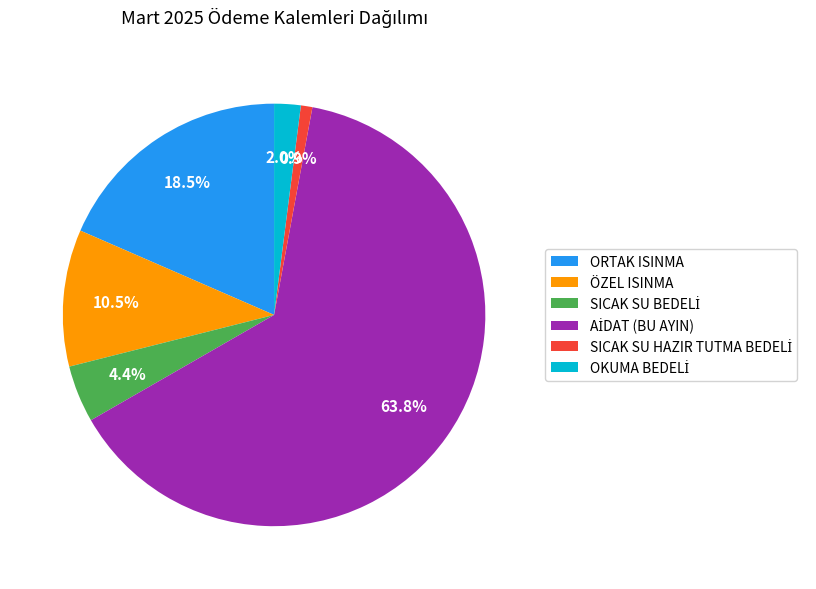

Does any single category account for the majority?

Yes